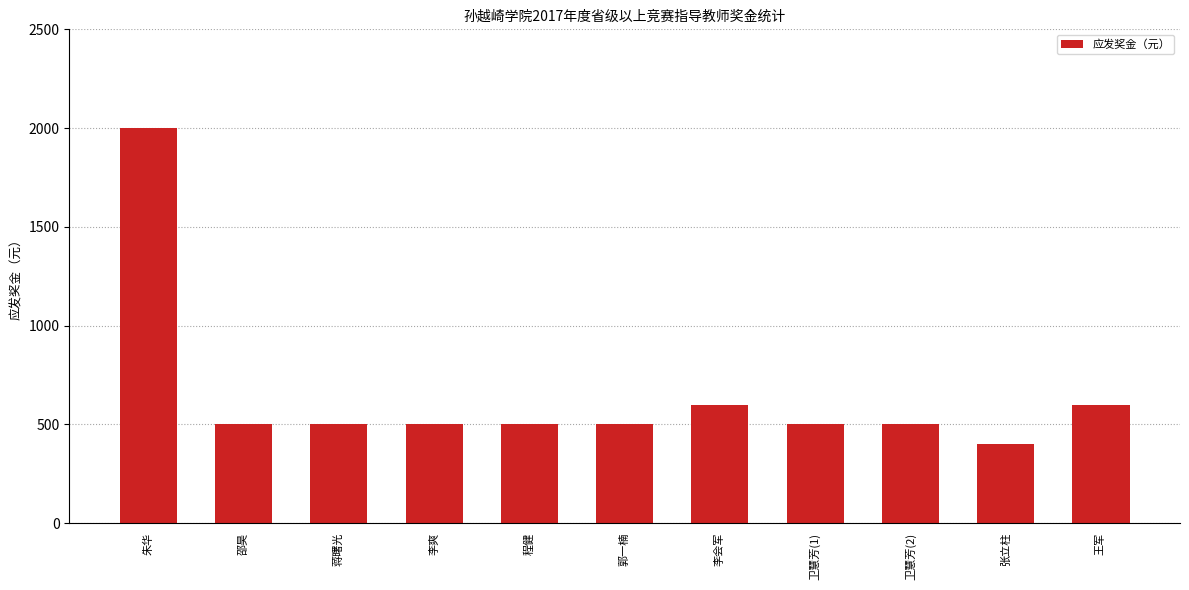

What is the sum of the values at 邵昊 and 卫慧芳(2)?

1000